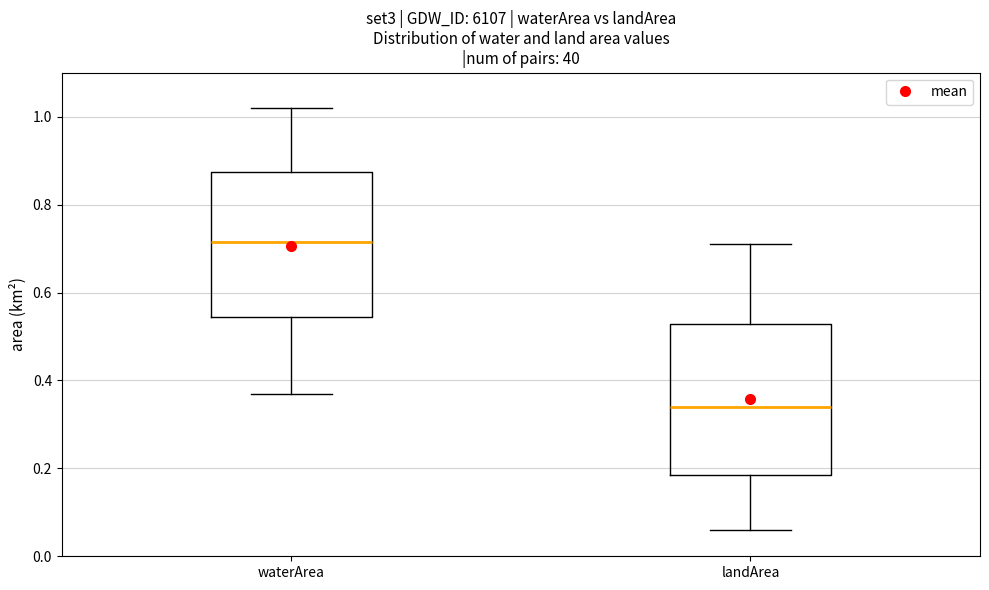

Where does the upper whisker of the box for waterArea end on the y-axis? The values are not printed on the chart, so give them approximately, as read against the axis.

1.02